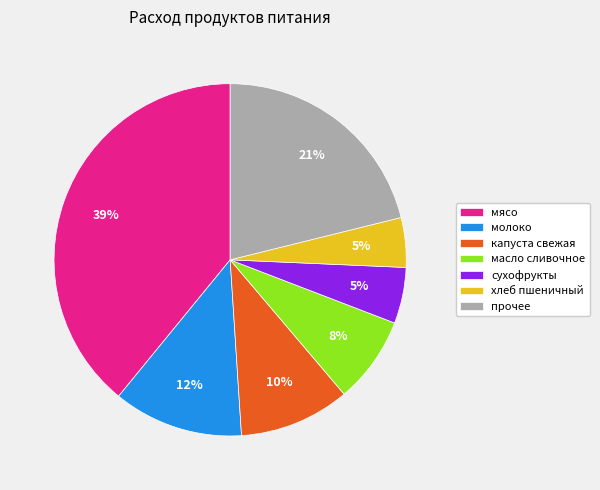

What percentage is the капуста свежая slice, to the nearest percent?

10%